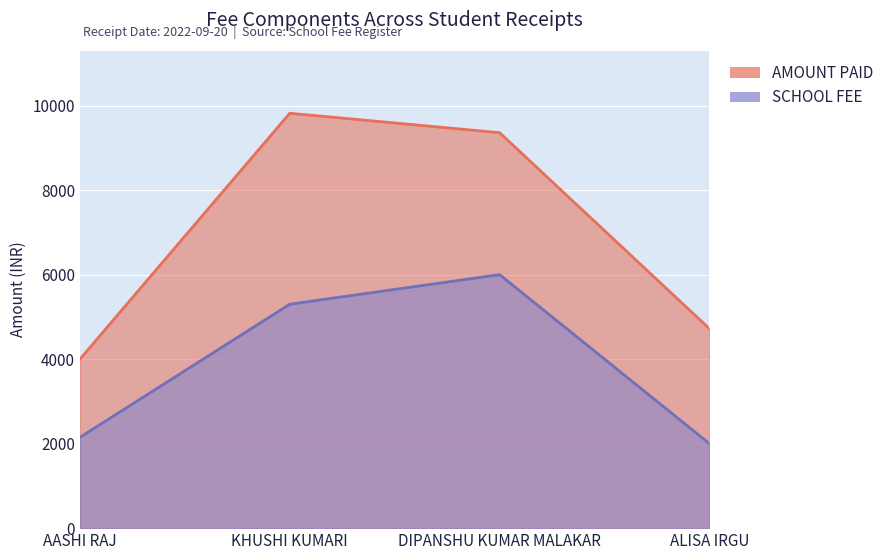

At which category is the sum across all series the highest?

DIPANSHU KUMAR MALAKAR